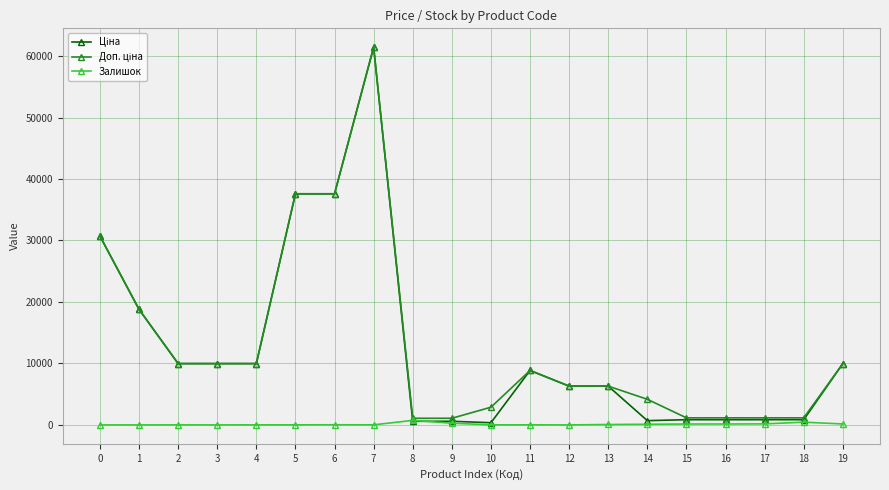

What is the maximum value shown in the chart?

61434.3